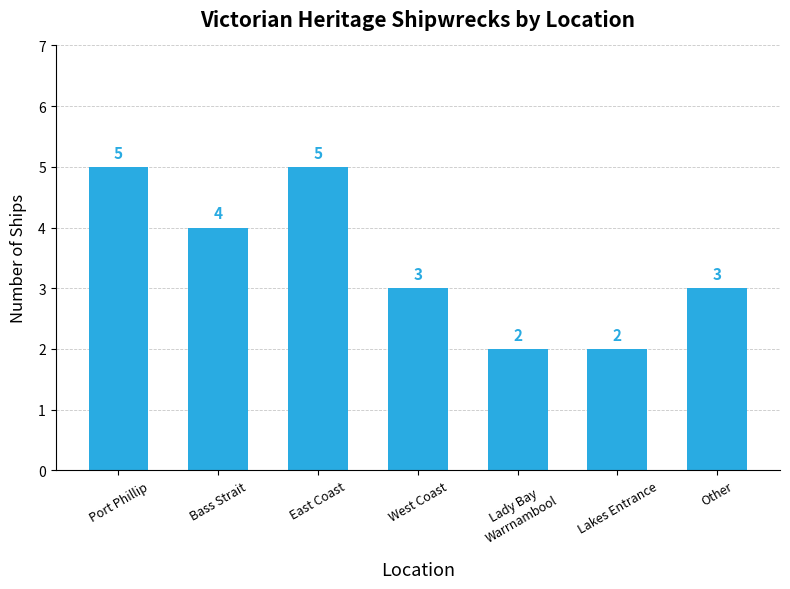

What is the ratio of the value at Lakes Entrance to the value at West Coast?

0.7